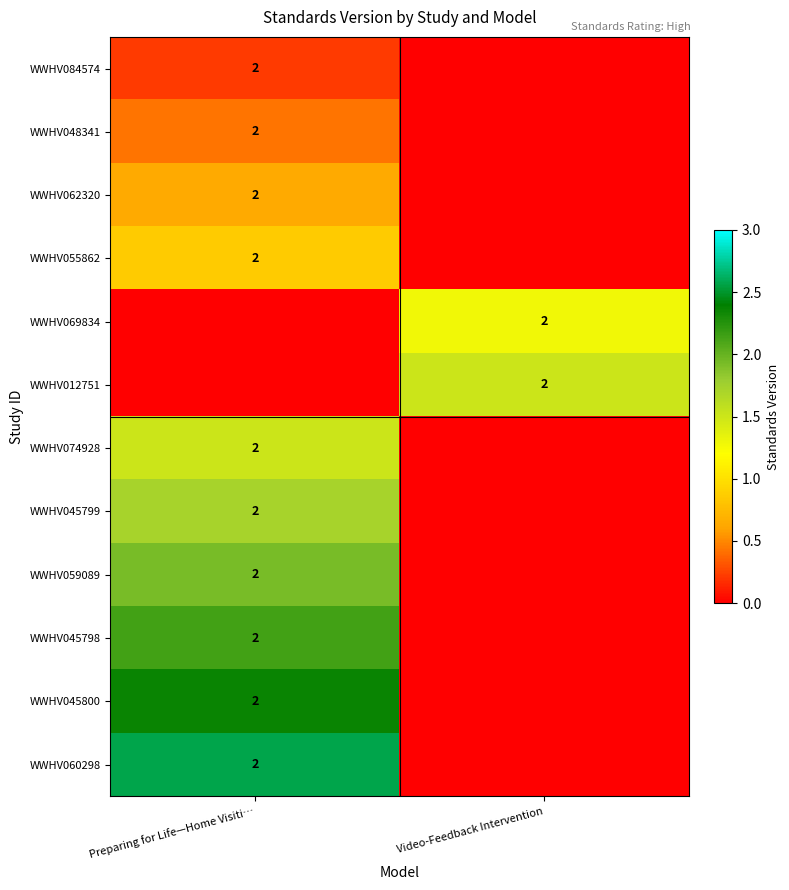

The WWHV060298 series shows 2 at Preparing for Life—Home Visiti…. True or false?

True